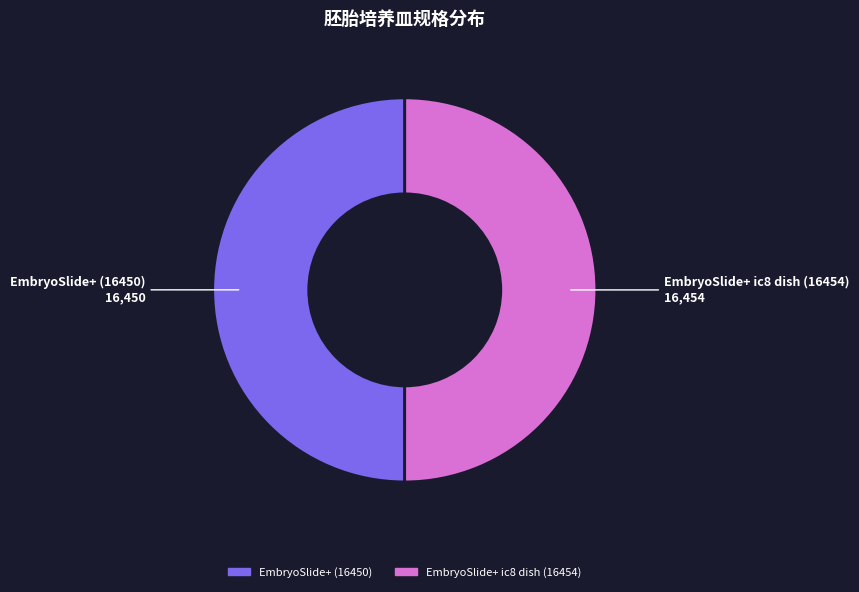

Approximately how many times larger is the value at EmbryoSlide+ ic8 dish (16454) compared to EmbryoSlide+ (16450)?

1.0